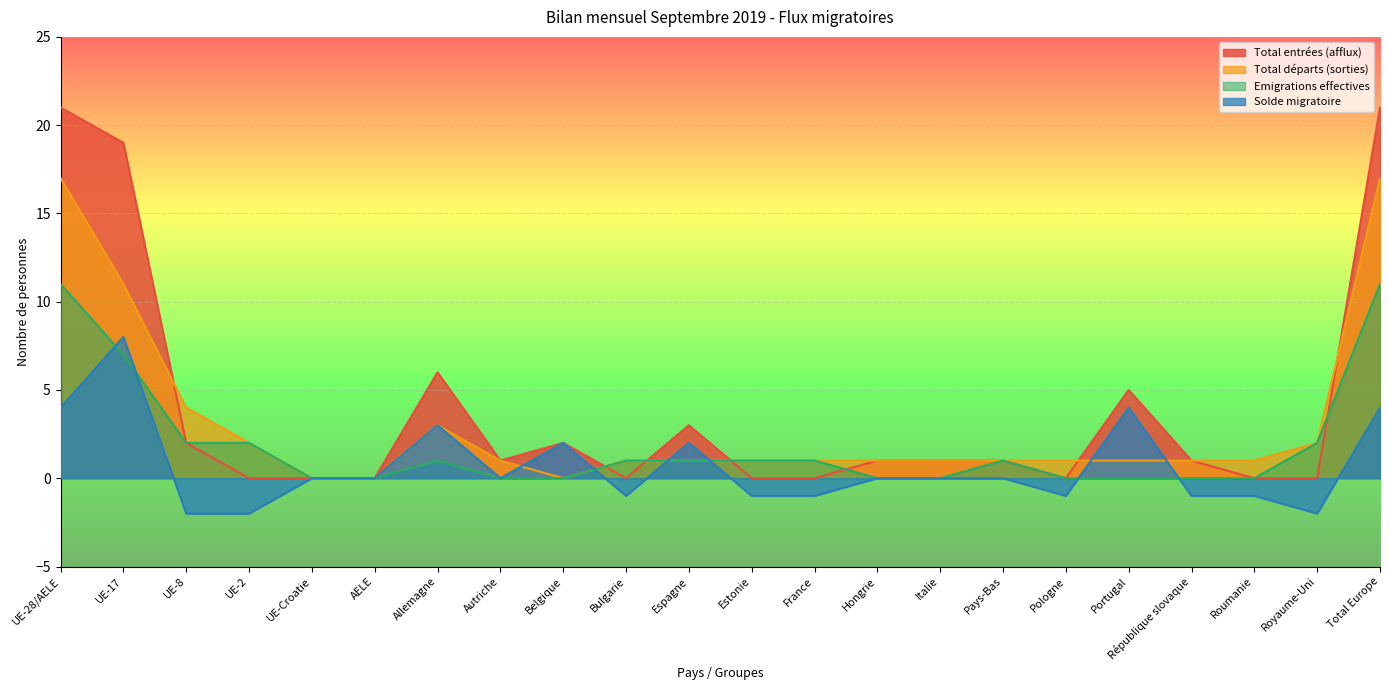

True or false: Emigrations effectives has a value of 1 at Royaume-Uni.

False